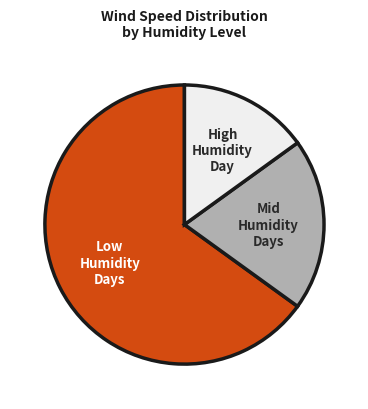

Approximately how many times larger is the value at High Humidity Day compared to Mid Humidity Days?

0.8